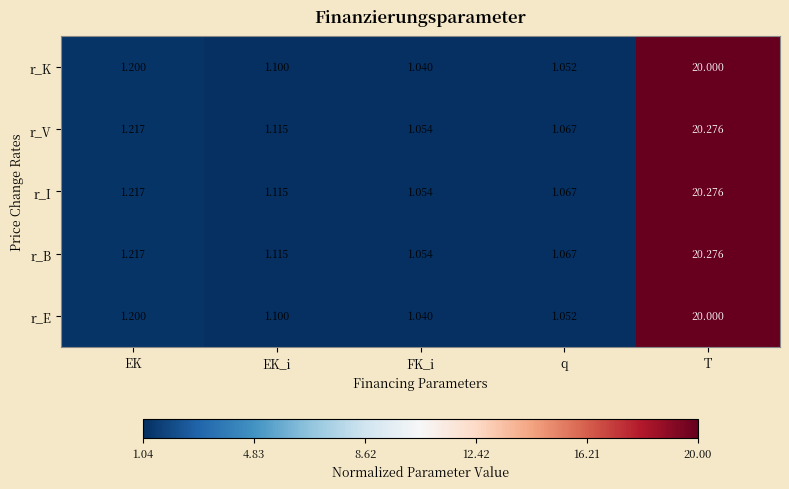

Rank the categories by r_K value from lowest to highest.

FK_i, q, EK_i, EK, T